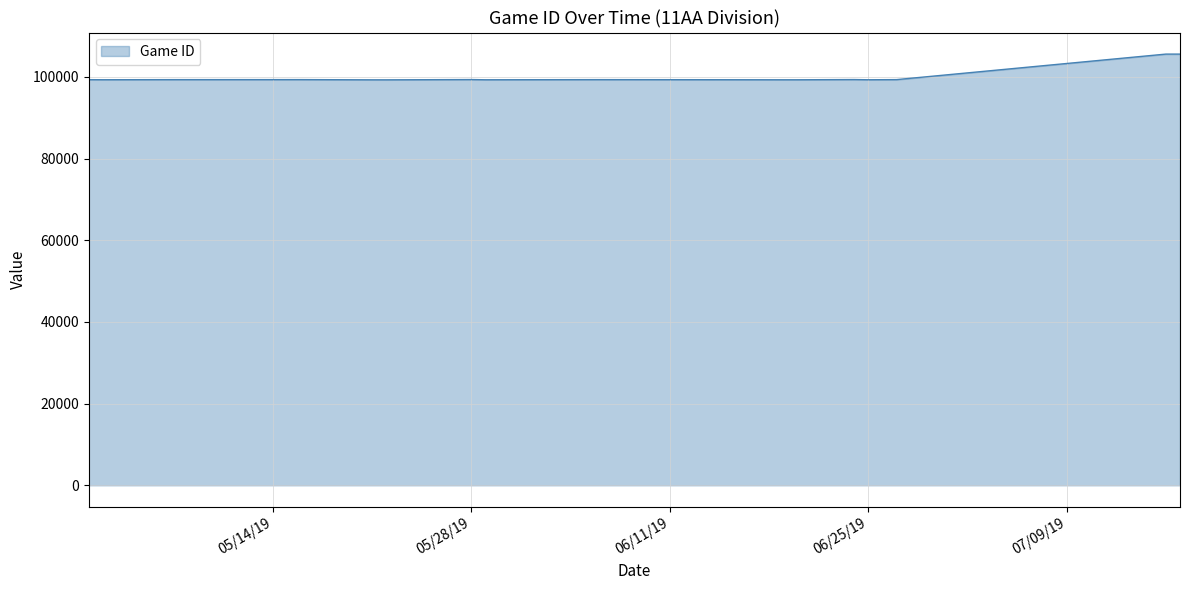

What is the minimum value shown in the chart?

99273